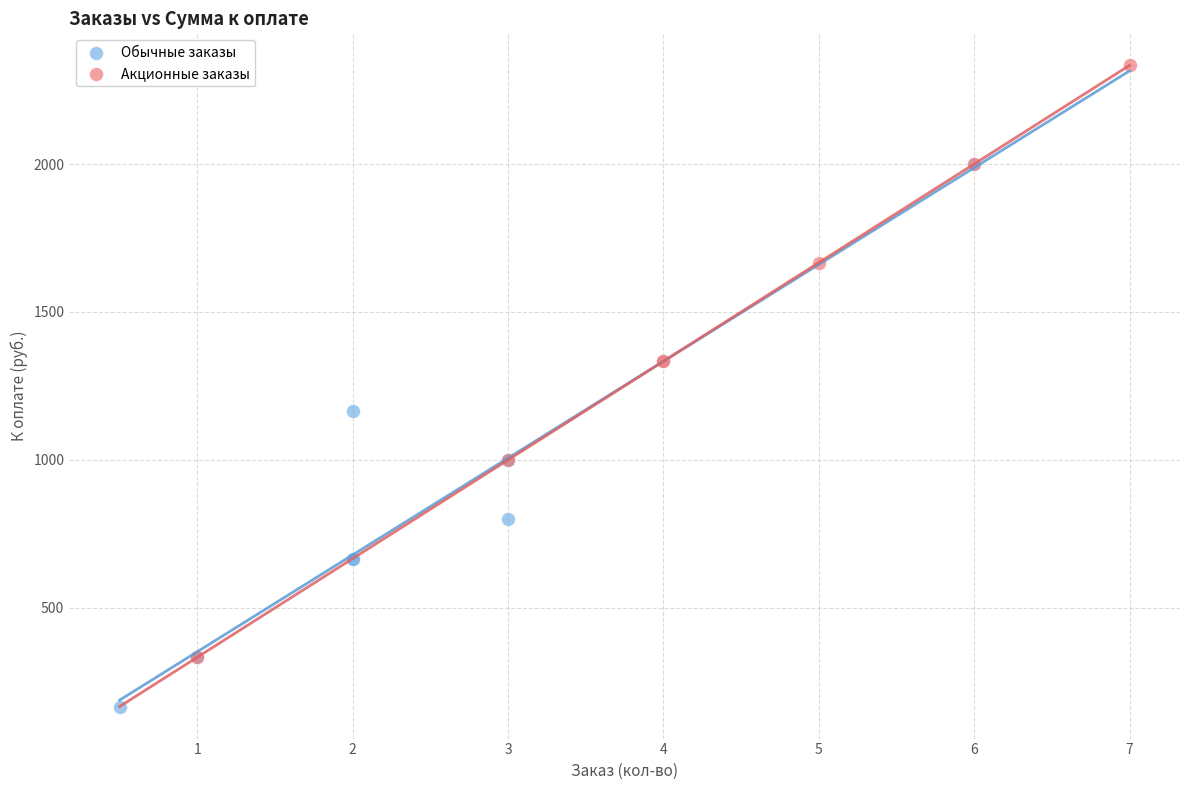

Which series contains the lowest Y value?

Обычные заказы